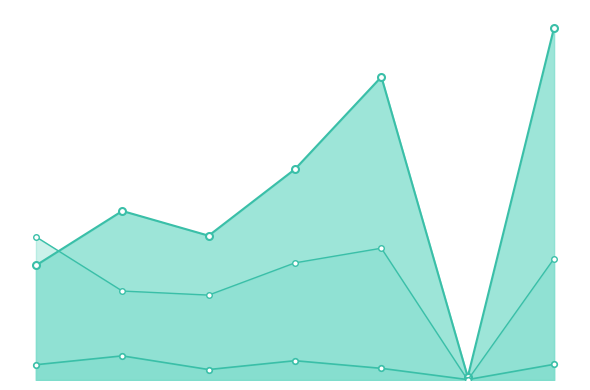

True or false: H index and Total Refs. cross at least once.

False